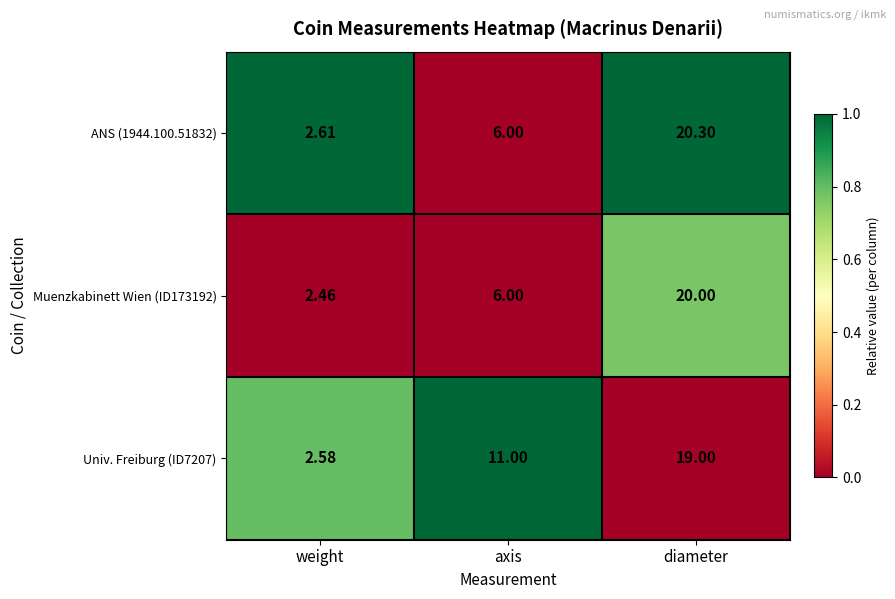

What is the spread (max minus min) of values at axis?

5.0